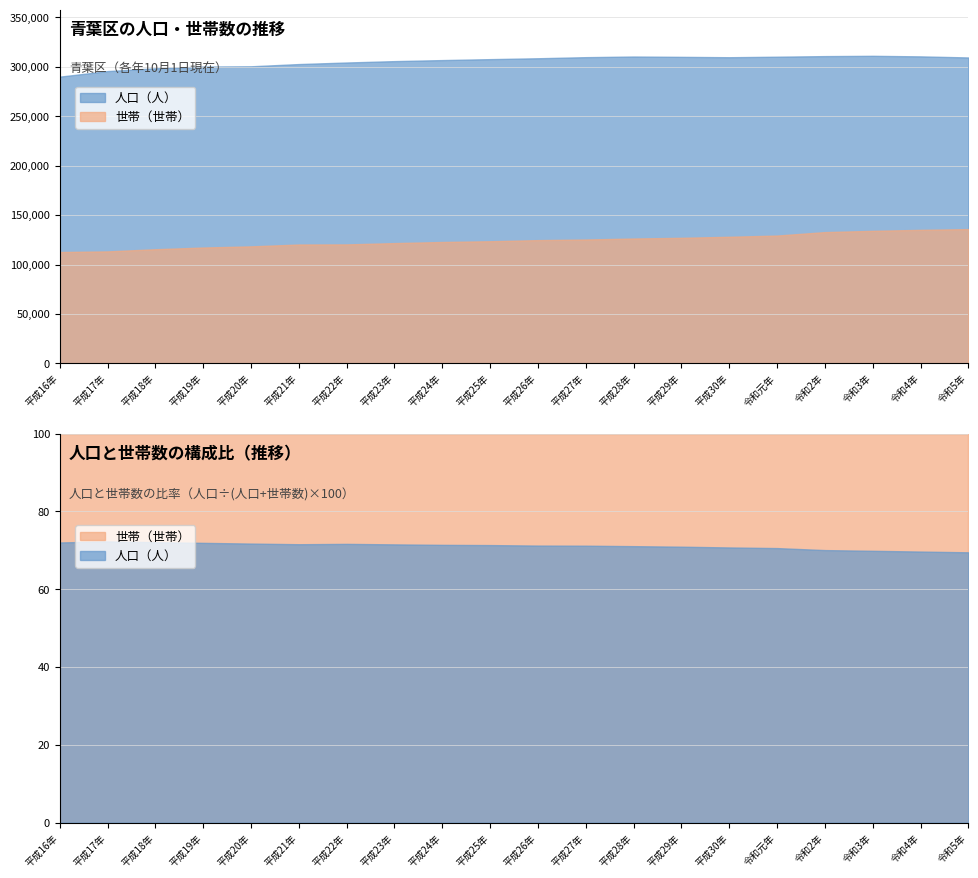

At which label does 人口（人） reach its peak?

令和3年